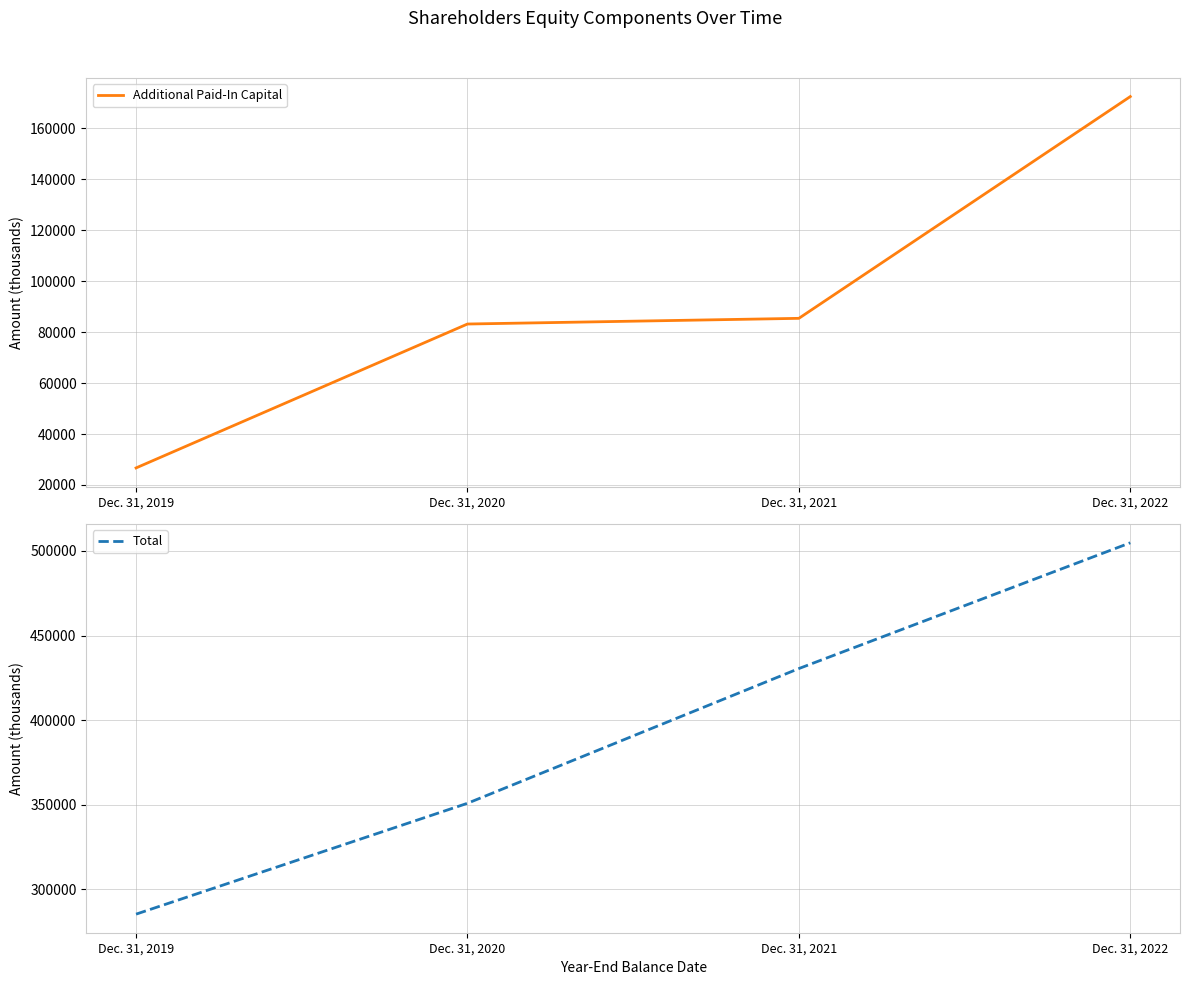

True or false: Additional Paid-In Capital has a value of 54040 at Dec. 31, 2020.

False